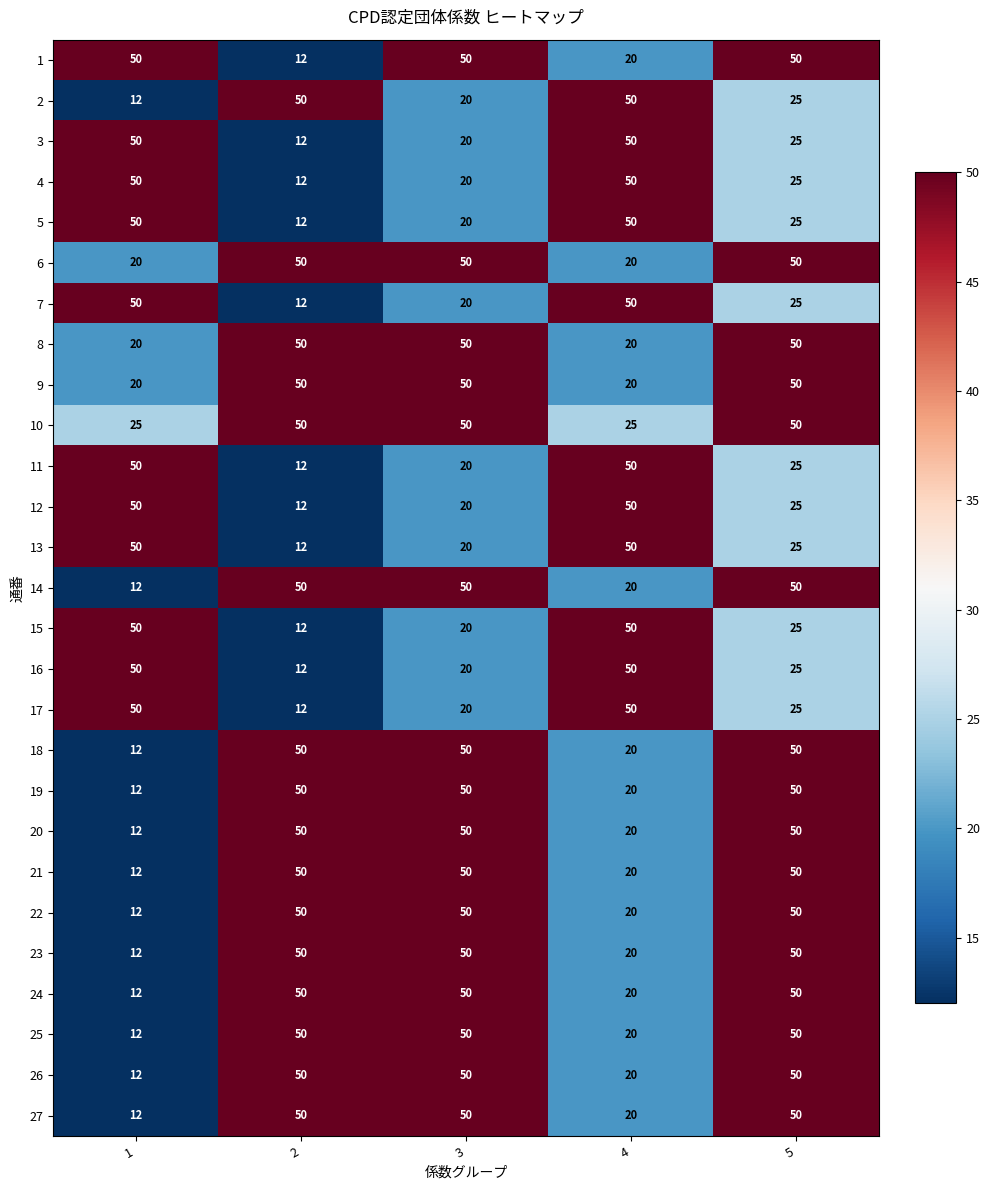

At which category is the sum across all series the highest?

5